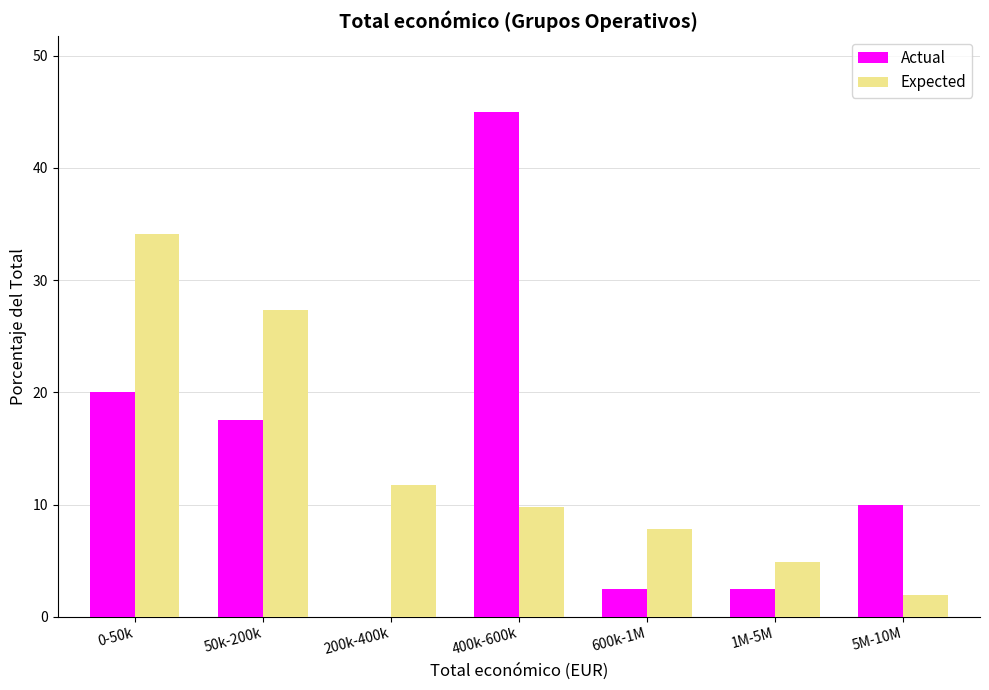

The value of Expected at 400k-600k is 9.8. True or false?

True